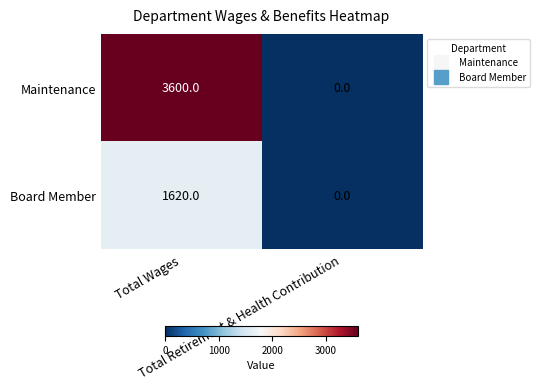

What is the sum of all Board Member values?

1620